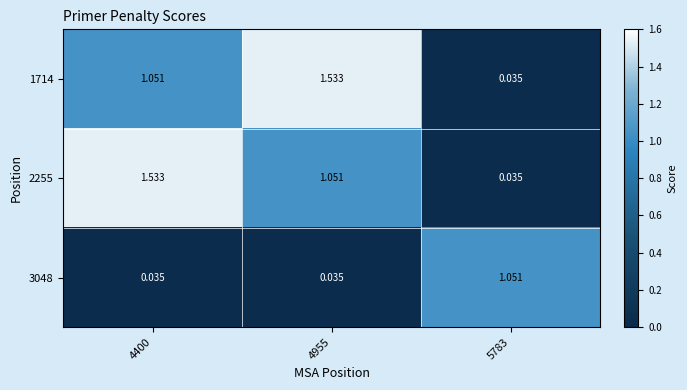

Is the value of 2255 at 4400 greater than the value of 1714 at 4400?

Yes